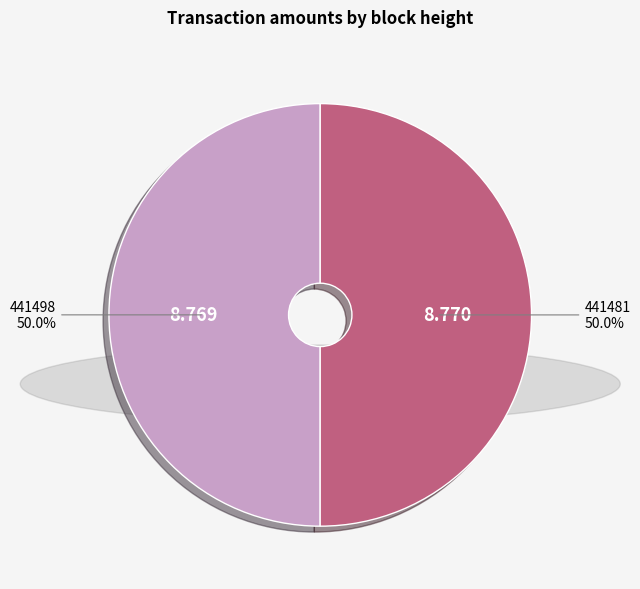

What portion of the pie excludes 441498?

50.0%